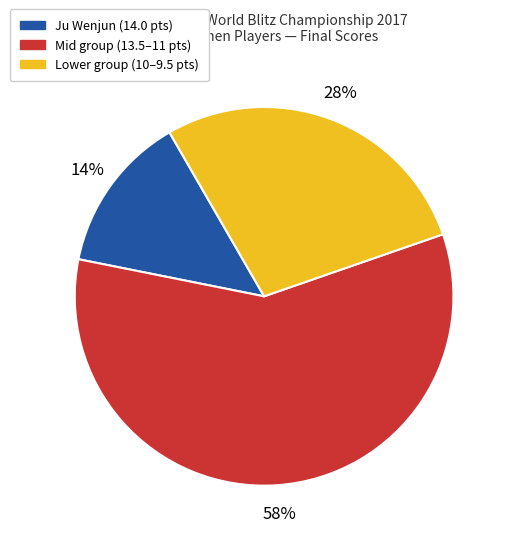

To the nearest percent, what percentage of the pie is Lower group (10–9.5 pts)?

28%